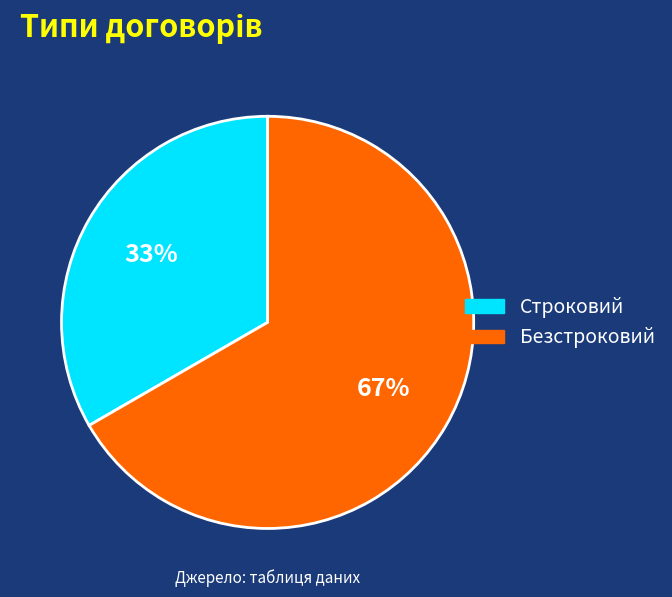

What is the ratio of the value at Безстроковий to the value at Строковий?

2.0